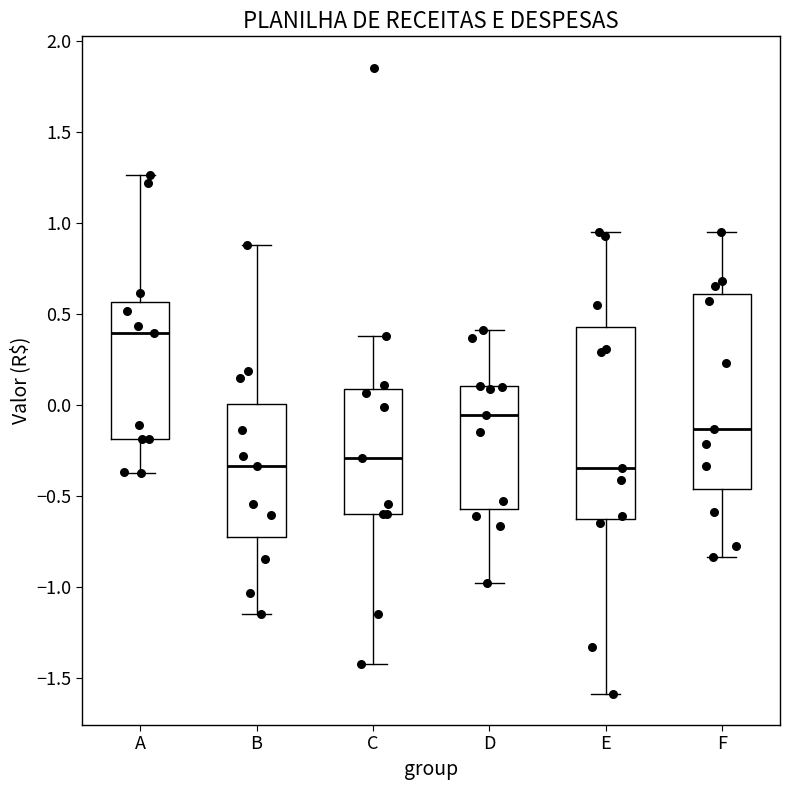

Reading left to right, read every box against the y-axis: the position of its median line, the range the box covers, and the ends of its whiskers. The values are not printed on the chart, so give them approximately, as read against the axis.

A: median 0.40, box -0.20 to 0.55, whiskers -0.40 to 1.25
B: median -0.35, box -0.75 to 0.00, whiskers -1.15 to 0.90
C: median -0.30, box -0.60 to 0.10, whiskers -1.40 to 0.40
D: median -0.05, box -0.55 to 0.10, whiskers -1.00 to 0.40
E: median -0.35, box -0.65 to 0.45, whiskers -1.60 to 0.95
F: median -0.15, box -0.45 to 0.60, whiskers -0.85 to 0.95